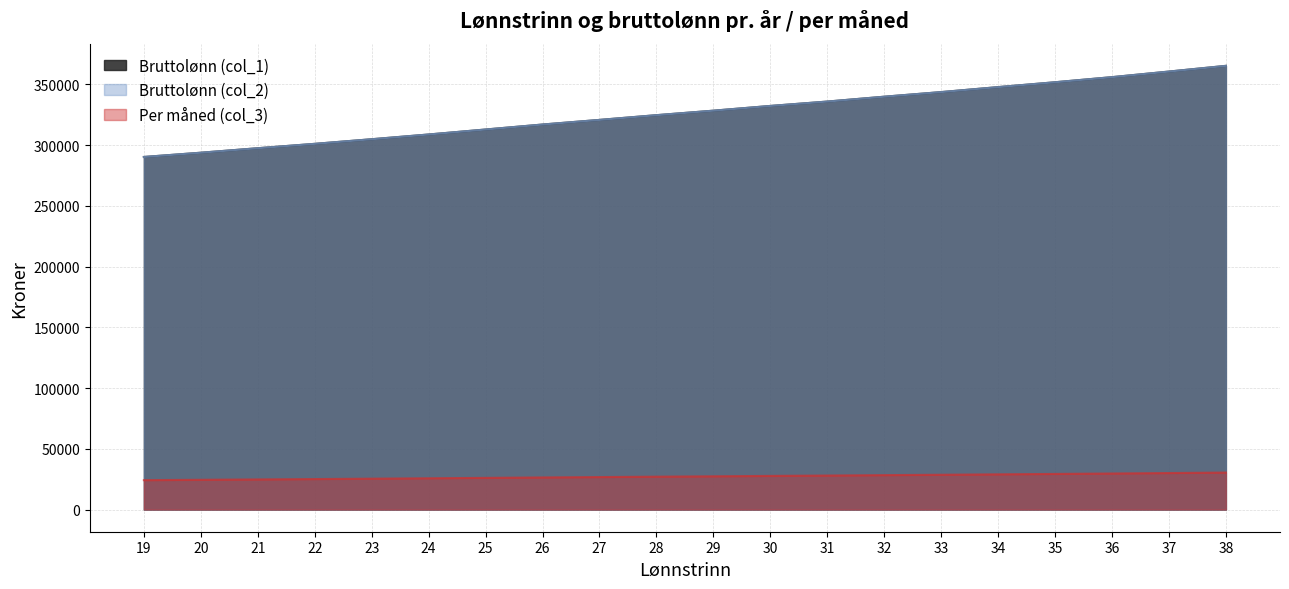

Reading right to left, list all the values displayed in this chart.

Bruttolønn (col_1): 38=365200	37=360500	36=355900	35=351700	34=347700	33=343600	32=339800	31=335800	30=332200	29=328300	28=324600	27=320700	26=316900	25=312800	24=308700	23=304800	22=301000	21=297400	20=293700	19=290200
Bruttolønn (col_2): 38=365200	37=360500	36=355900	35=351700	34=347700	33=343600	32=339800	31=335800	30=332200	29=328300	28=324600	27=320700	26=316900	25=312800	24=308700	23=304800	22=301000	21=297400	20=293700	19=290200
Per måned (col_3): 38=30433	37=30042	36=29658	35=29308	34=28975	33=28633	32=28317	31=27983	30=27683	29=27358	28=27050	27=26725	26=26408	25=26067	24=25725	23=25400	22=25083	21=24783	20=24475	19=24183